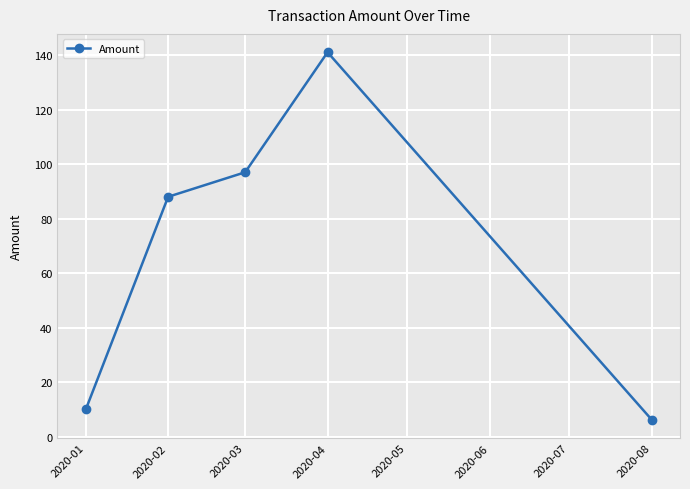

Is it true that the value at 2020-03 is 55.6?

False